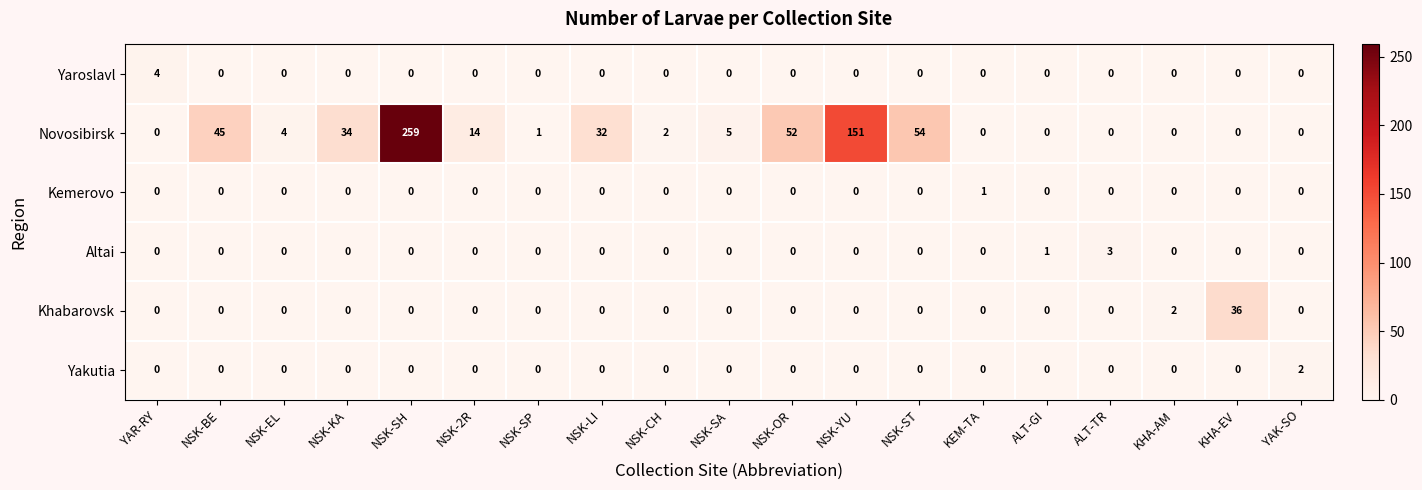

Which series has the largest total across all categories?

Novosibirsk